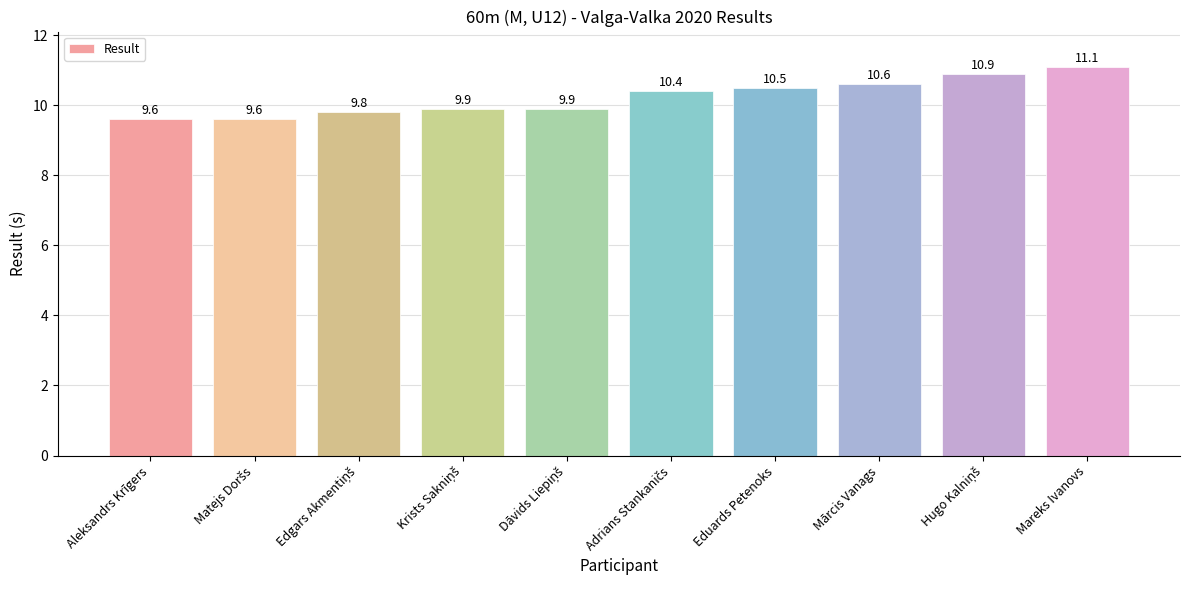

What is the greatest value displayed?

11.1